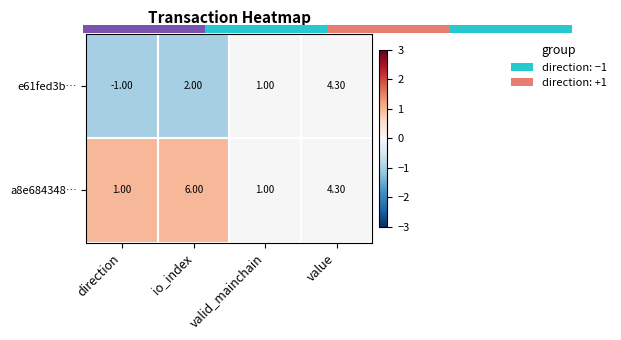

What is the difference between the maximum and minimum values in the e61fed3b… series?

5.3